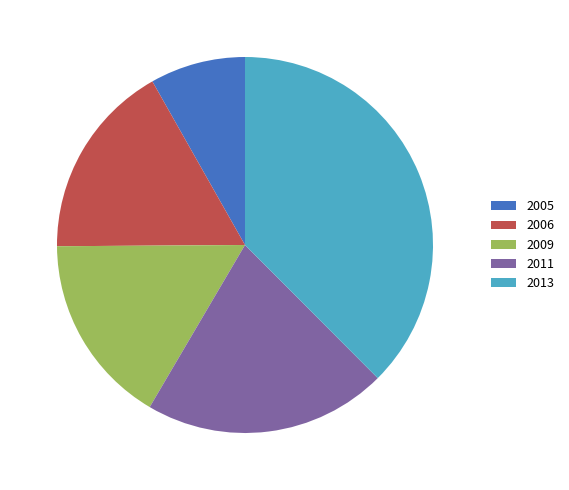

What is the largest slice in the pie chart?

2013